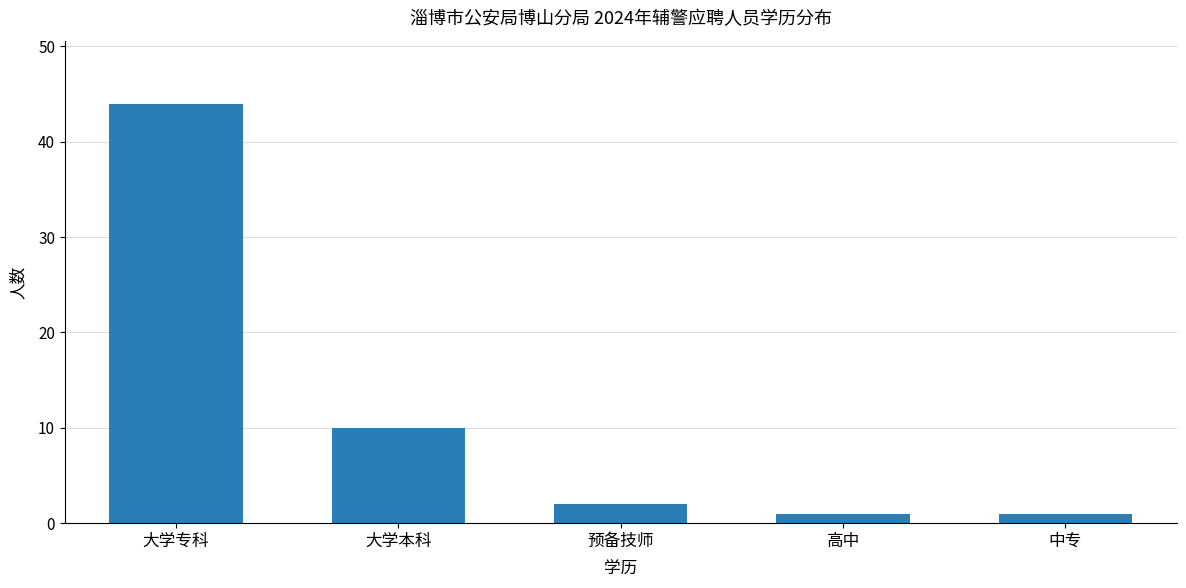

True or false: the data shows 6 at 大学本科.

False